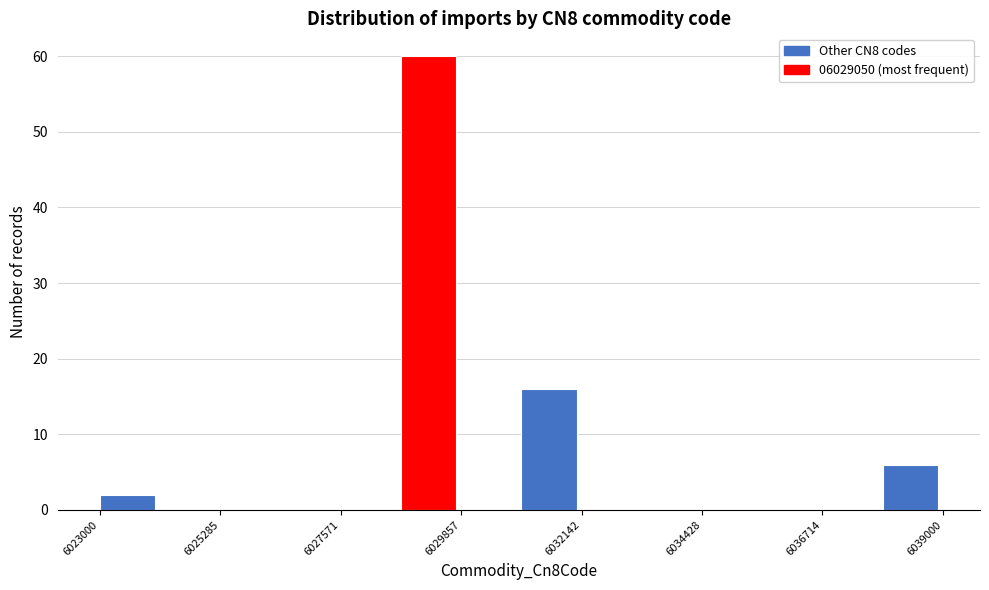

Around what value on the x-axis is the tallest bar? Give the approximate position of its centre, as read against the axis.

6029000